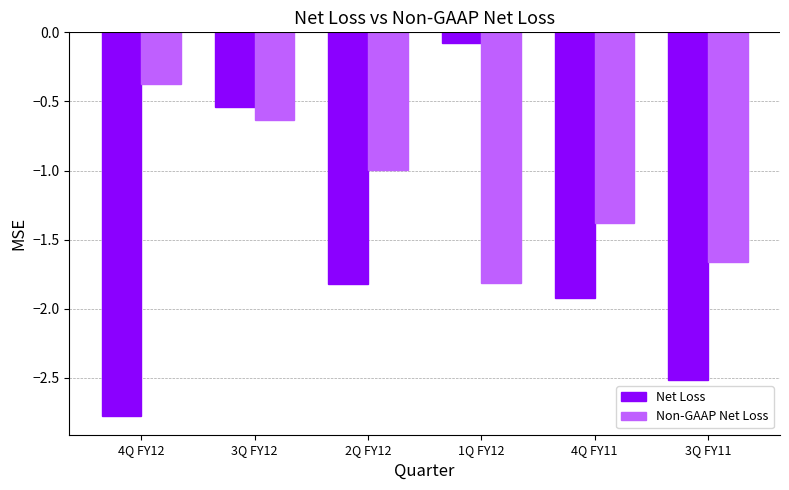

Is it true that Non-GAAP Net Loss equals -0.8 at 3Q FY12?

False